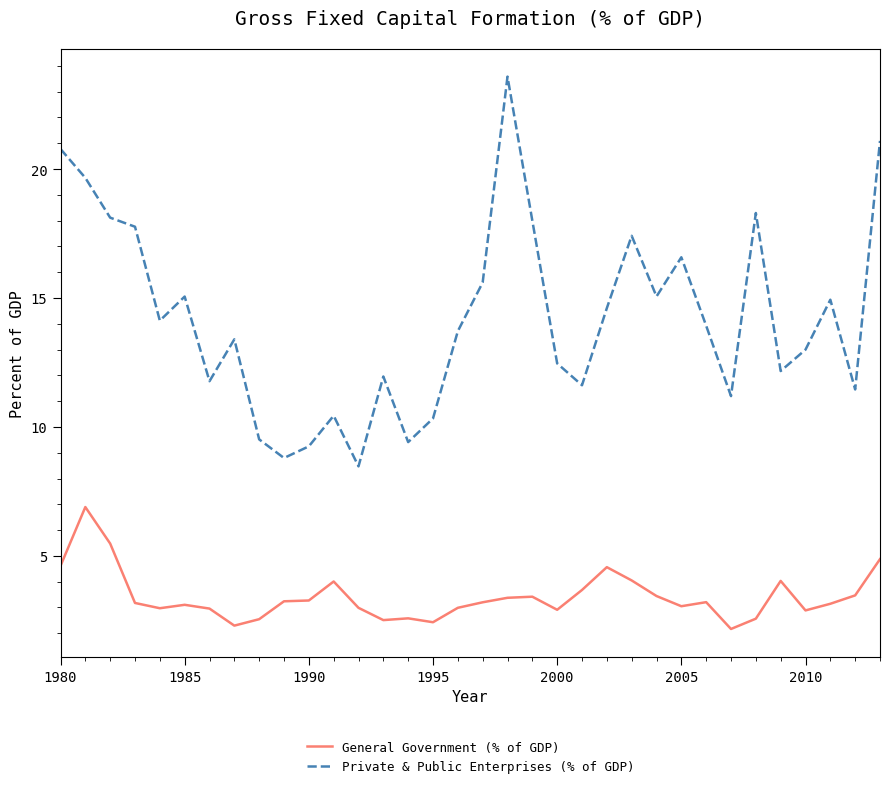

What is the difference between the maximum and minimum values in the General Government (% of GDP) series?

4.7